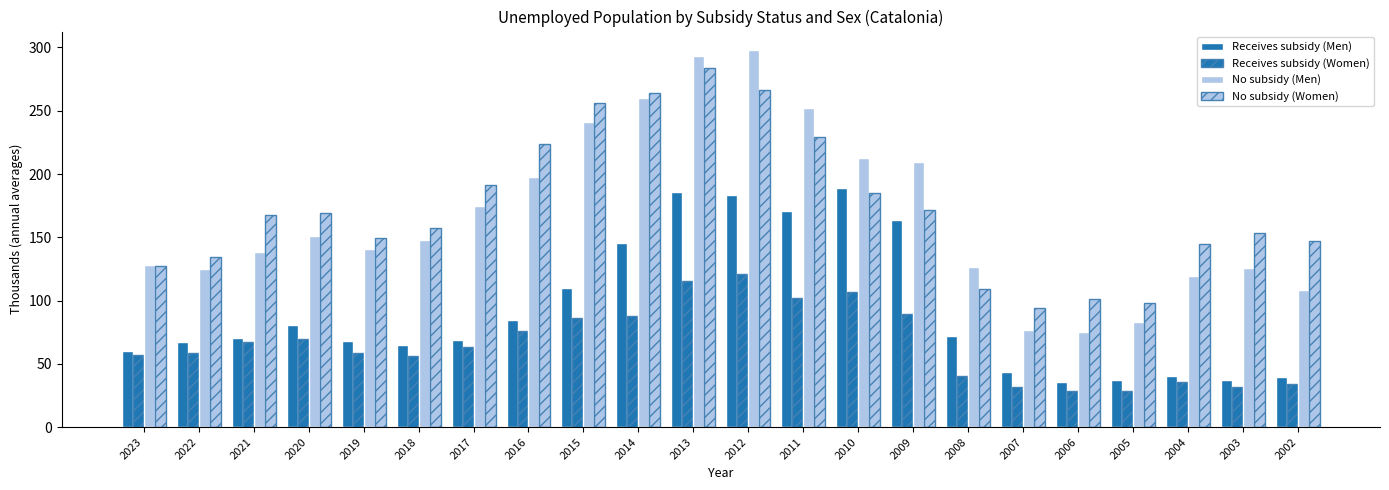

How many values in the Receives subsidy (Women) series exceed 62?

11